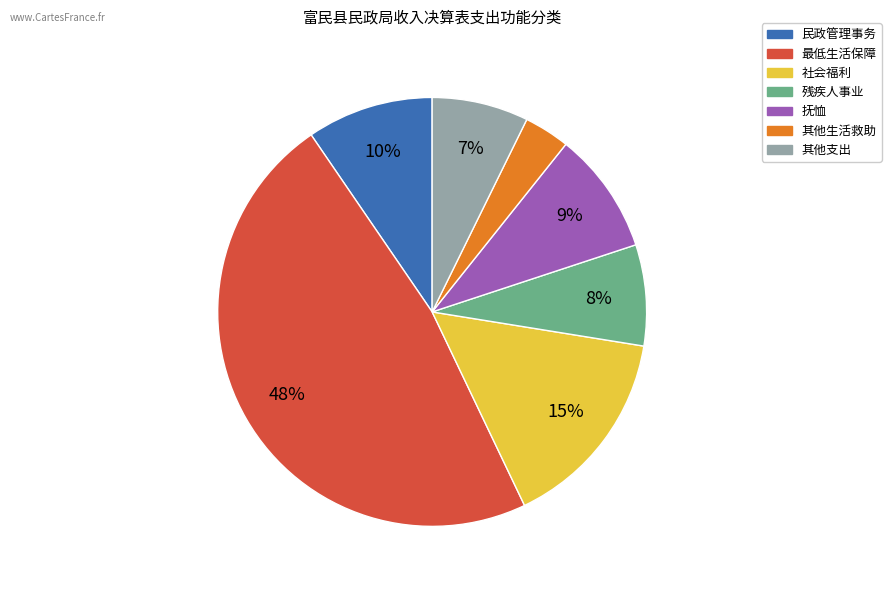

Does any single category account for the majority?

No